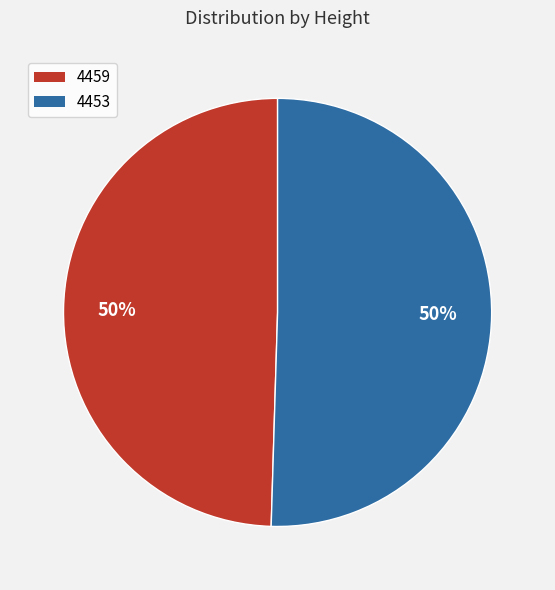

Is the sum of 4459 and 4453 greater than half?

Yes